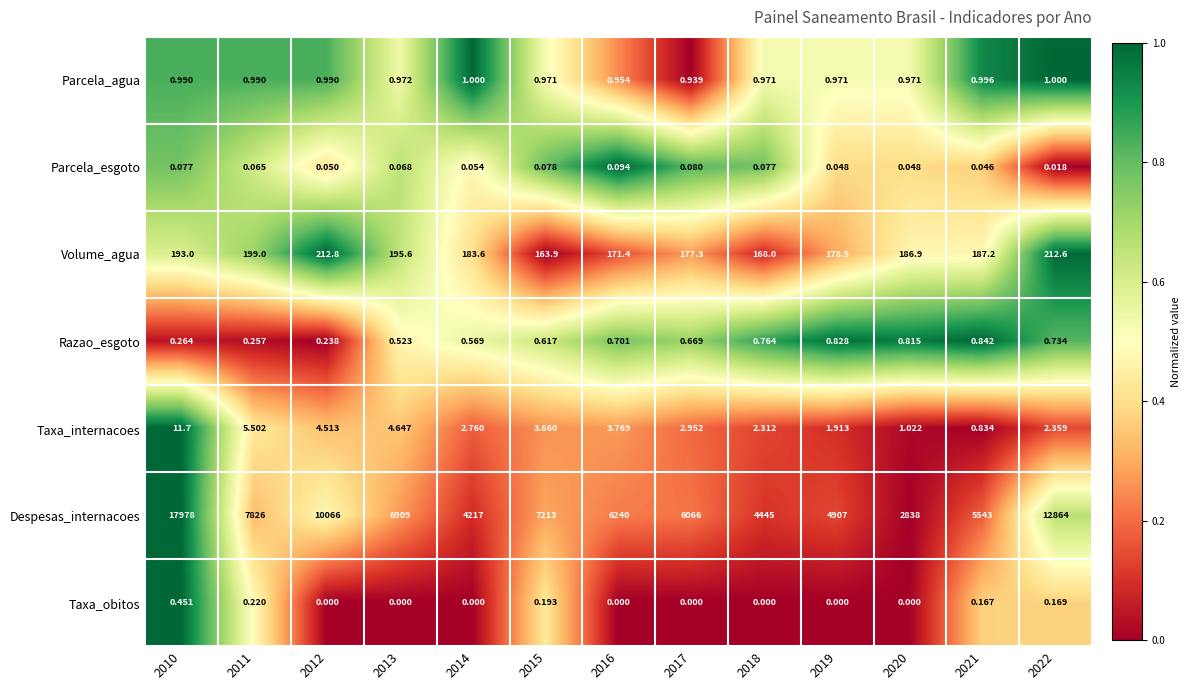

Is the value of Parcela_agua at 2013 greater than the value of Parcela_esgoto at 2016?

Yes